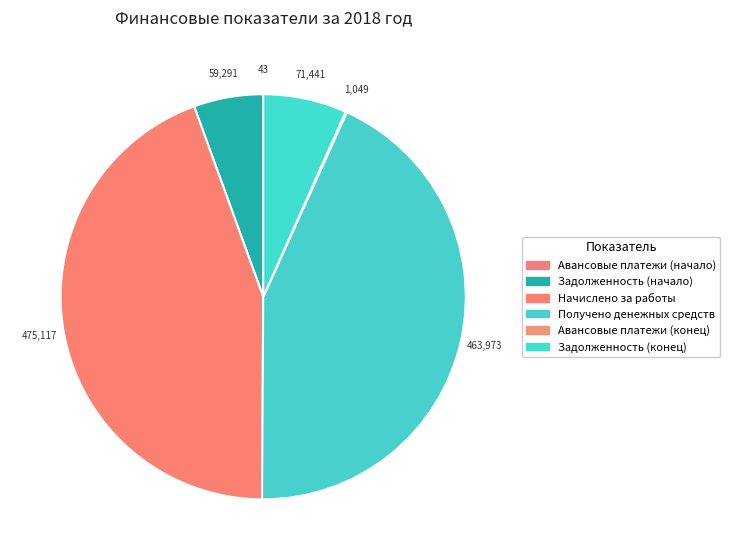

To the nearest percent, what is the average slice percentage?

17%